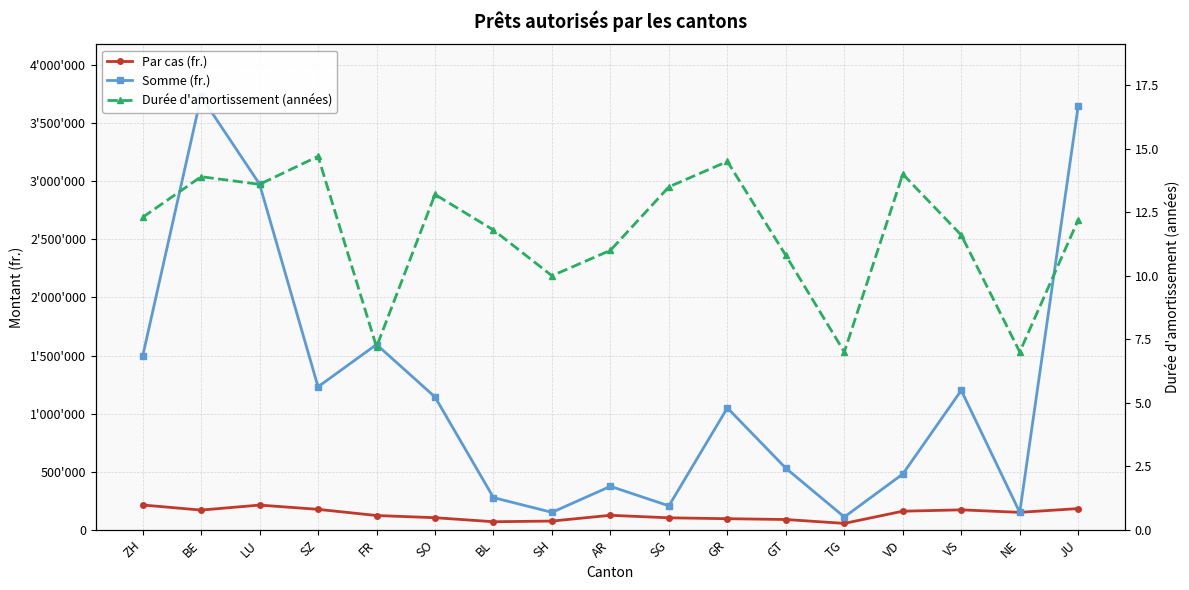

How many data points does each series have?

17